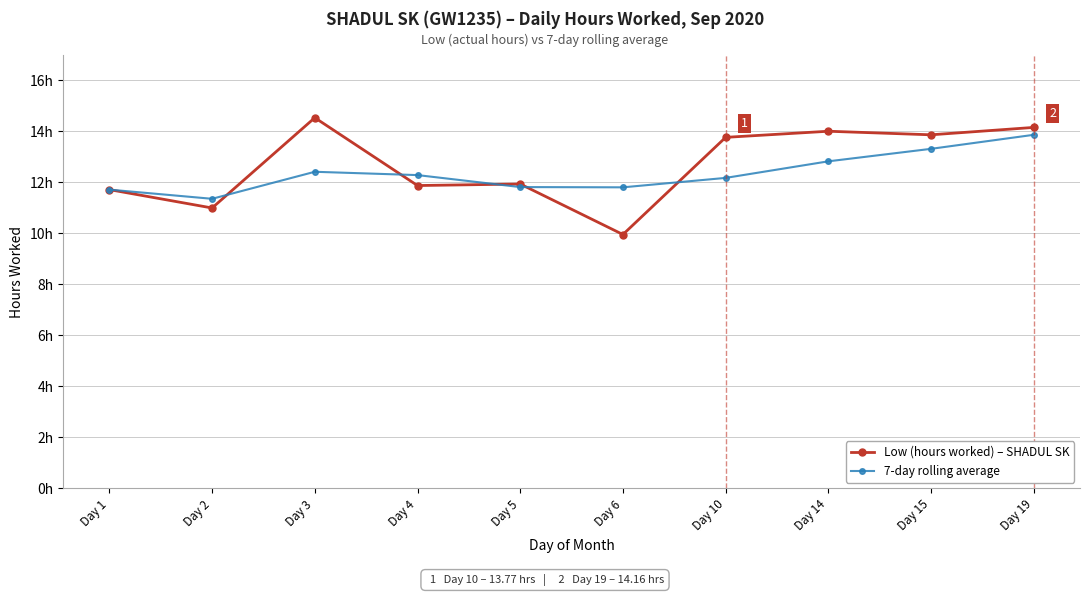

What are all the series names shown in the legend?

Low (hours worked) – SHADUL SK, 7-day rolling average